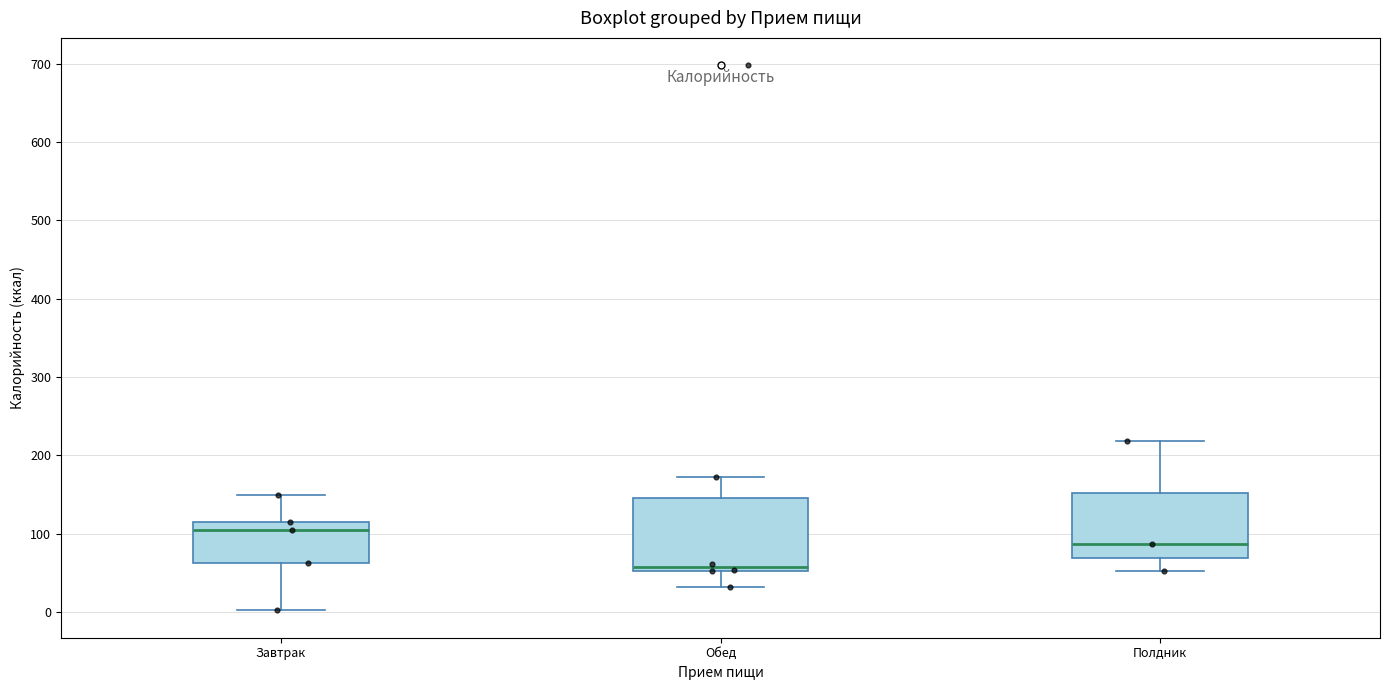

Where is the upper edge of the box for Полдник on the y-axis? The values are not printed on the chart, so give them approximately, as read against the axis.

150